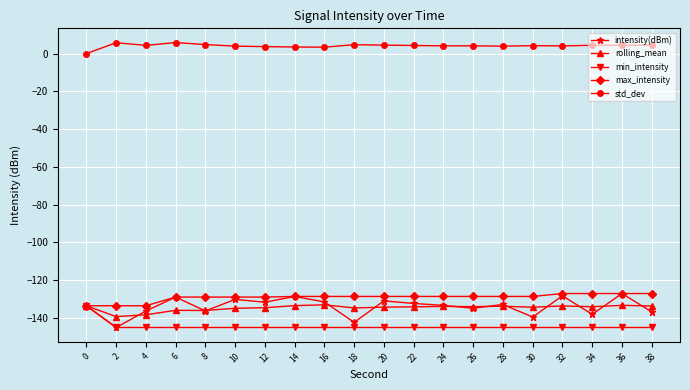

Is the value of min_intensity at 28 greater than the value of max_intensity at 20?

No